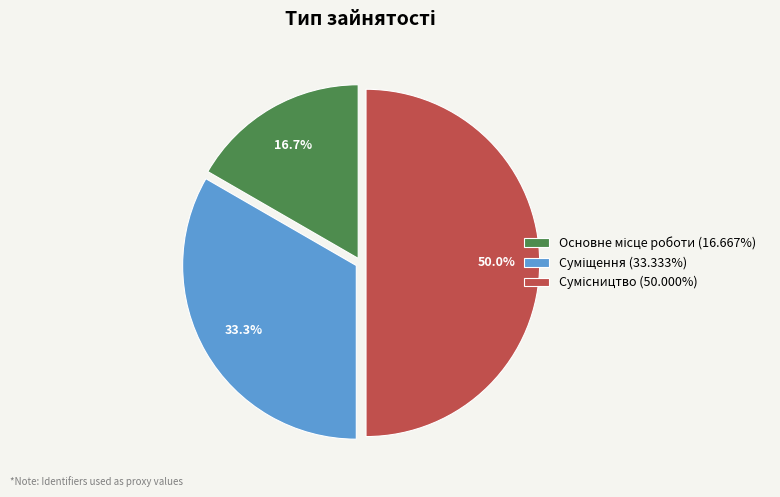

What portion of the pie excludes Основне місце роботи?

83.3%